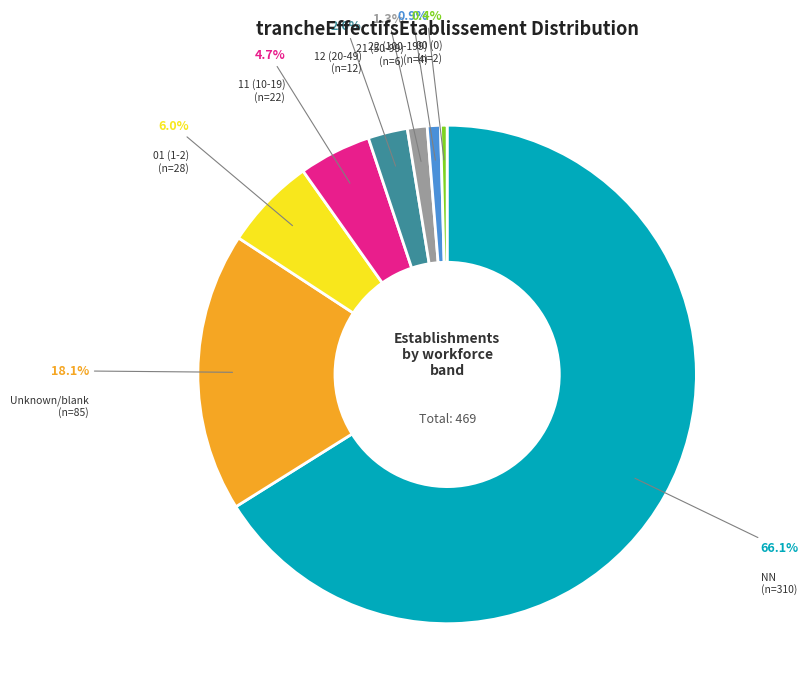

How many slices are in this pie chart?

8